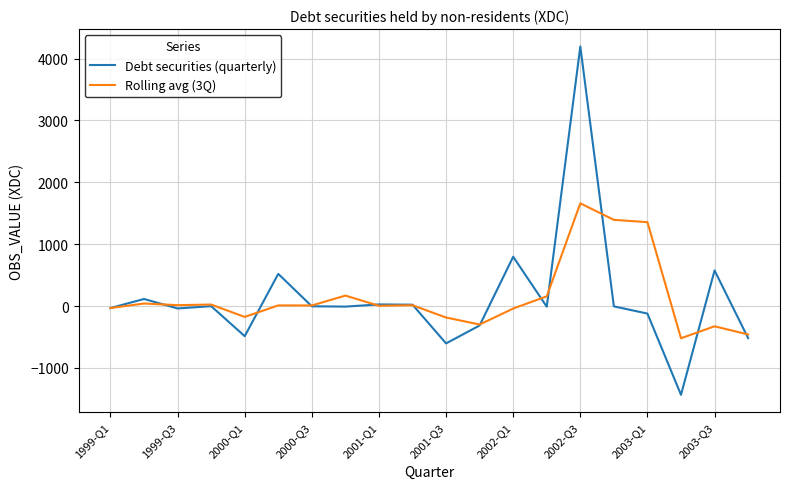

Which series has the widest spread of values?

Debt securities (quarterly)